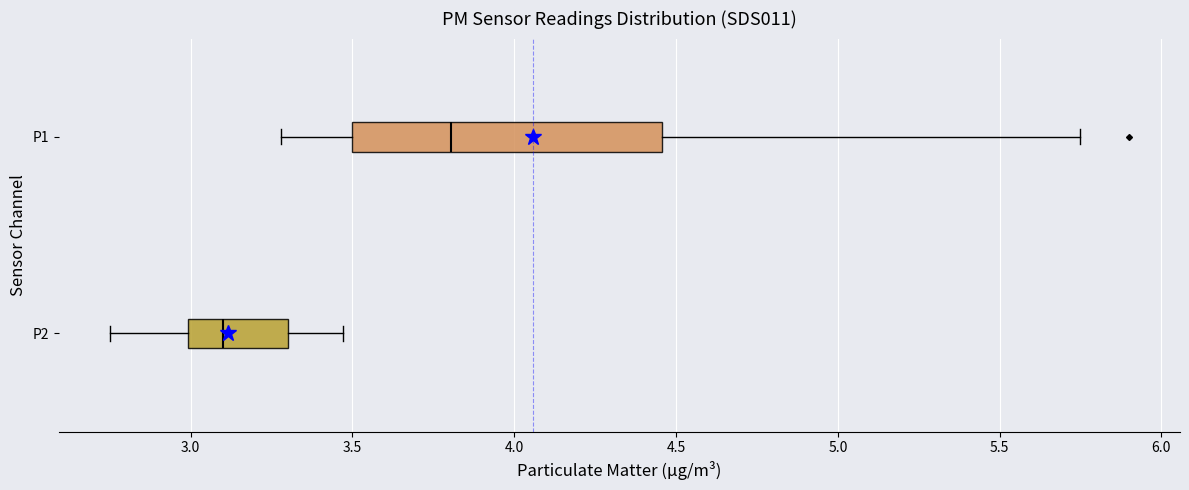

Reading bottom to top, transcribe this box plot: for each box, give where its median line is, the range the box spans, and where its two whiskers end, as read against the x-axis. The values are not printed on the chart, so give them approximately, as read against the axis.

P2: median 3.10, box 3.00 to 3.30, whiskers 2.75 to 3.45
P1: median 3.80, box 3.50 to 4.45, whiskers 3.30 to 5.75